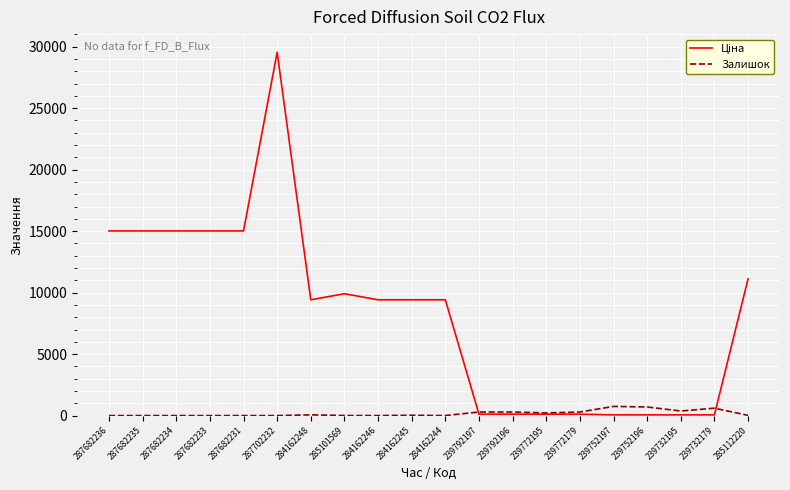

What position from the left is 239732195?

18